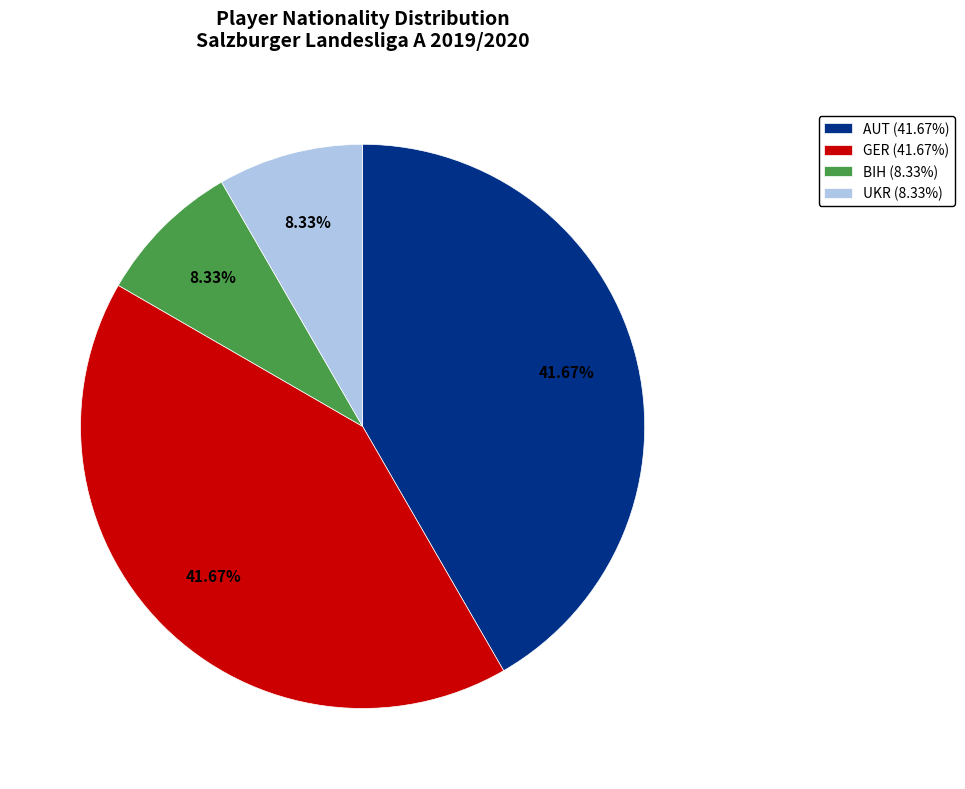

Count the number of slices in the pie.

4